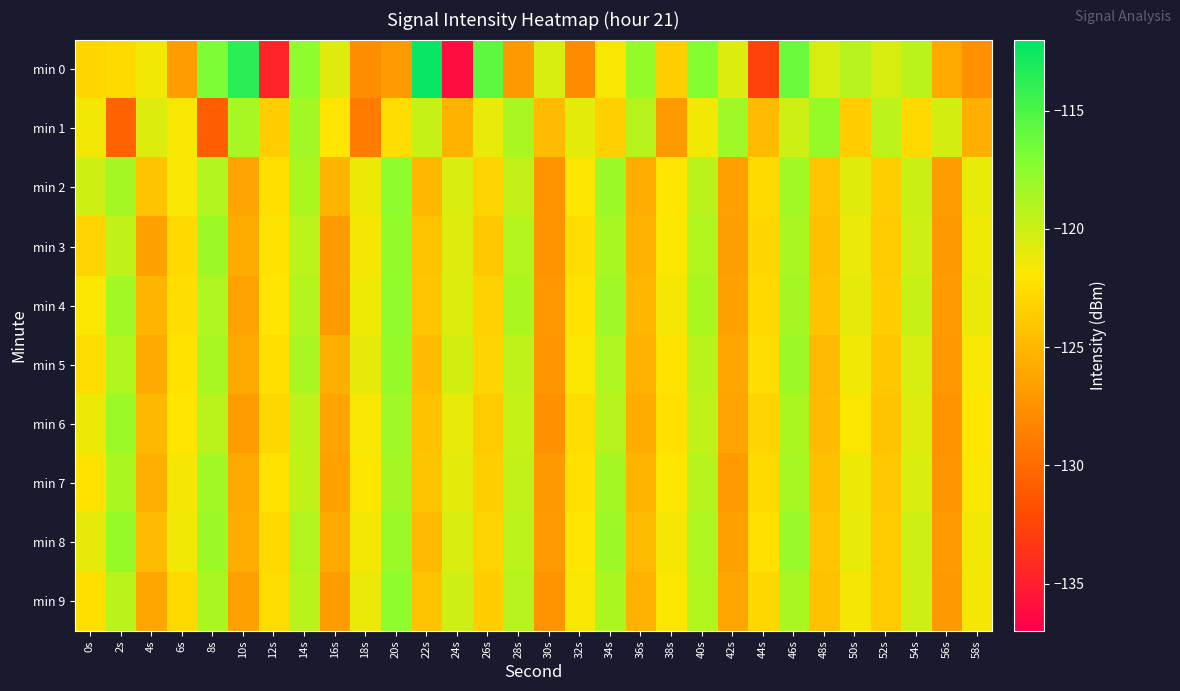

Between 32s and 50s, which is larger?

50s